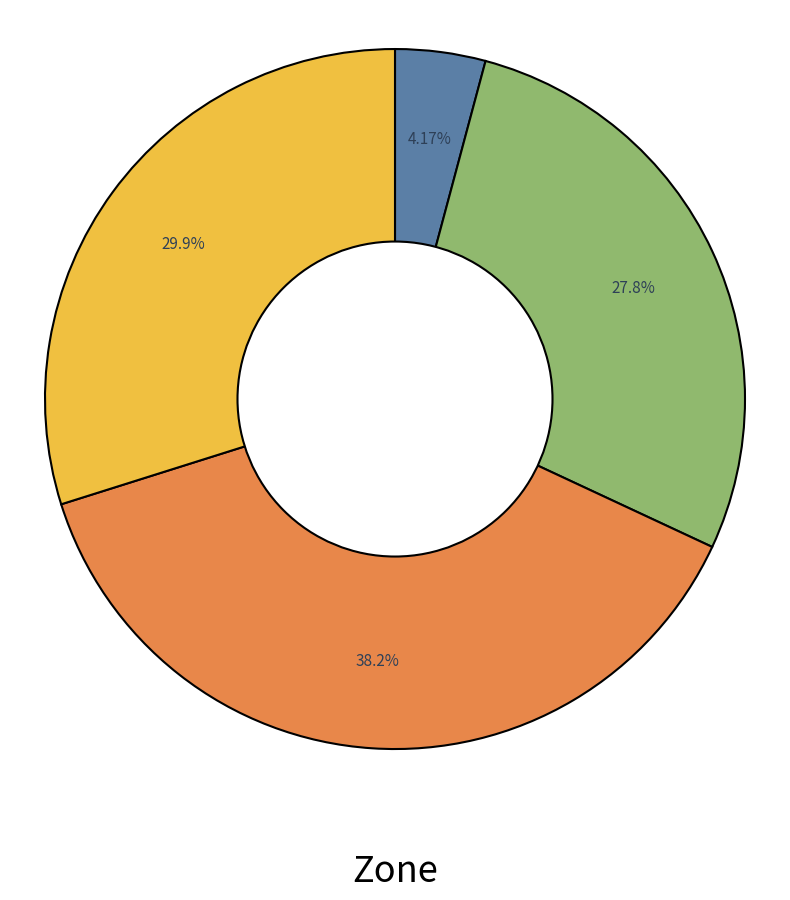

Is there any slice that represents more than half of the pie?

No